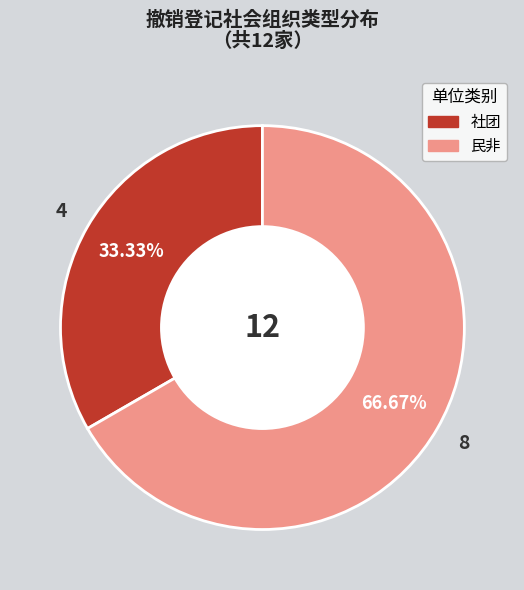

What is the smallest slice in the pie chart?

社团